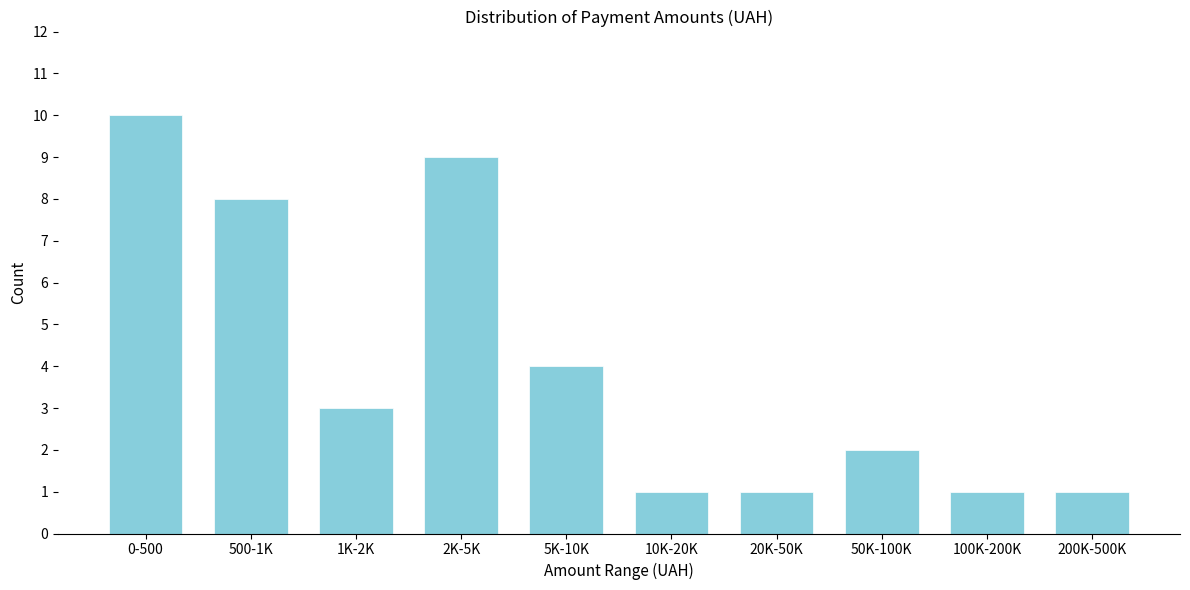

Reading left to right, what are all the values shown in this chart?

0-500=10	500-1K=8	1K-2K=3	2K-5K=9	5K-10K=4	10K-20K=1	20K-50K=1	50K-100K=2	100K-200K=1	200K-500K=1